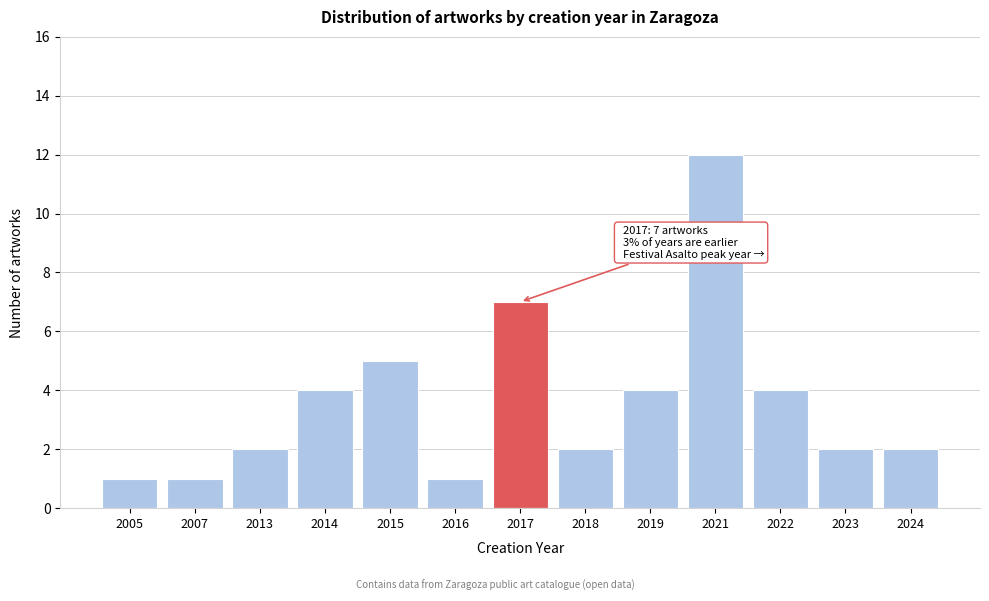

Reading right to left, extract all data points from this chart.

2	2	4	12	4	2	7	1	5	4	2	1	1